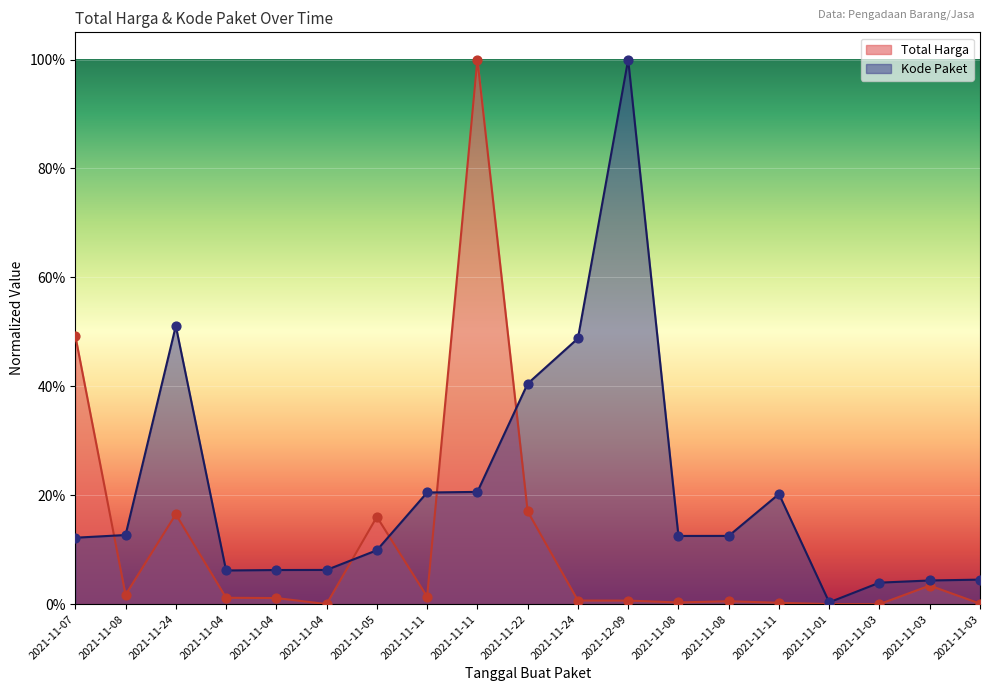

Which series contains the highest Y value?

Total Harga